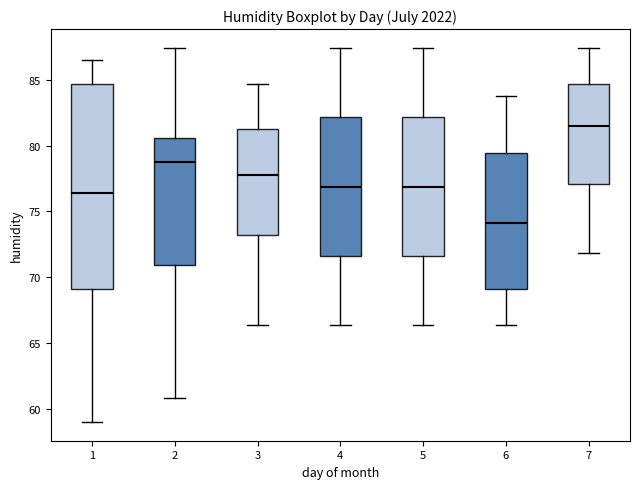

Reading left to right, read every box against the y-axis: the position of its median line, the range the box covers, and the ends of its whiskers. The values are not printed on the chart, so give them approximately, as read against the axis.

1: median 76.5, box 69.0 to 84.5, whiskers 59.0 to 86.5
2: median 78.5, box 71.0 to 80.5, whiskers 61.0 to 87.5
3: median 78.0, box 73.0 to 81.0, whiskers 66.5 to 84.5
4: median 77.0, box 71.5 to 82.0, whiskers 66.5 to 87.5
5: median 77.0, box 71.5 to 82.0, whiskers 66.5 to 87.5
6: median 74.0, box 69.0 to 79.5, whiskers 66.5 to 84.0
7: median 81.5, box 77.0 to 84.5, whiskers 72.0 to 87.5